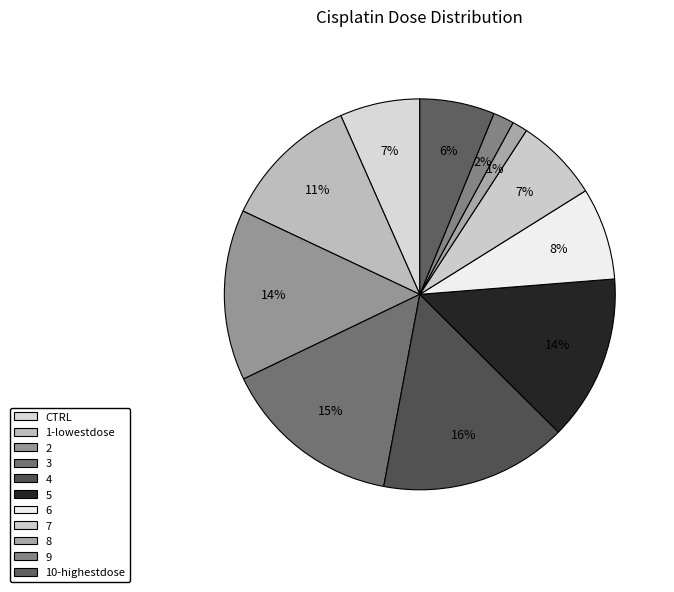

How many segments does this pie chart have?

11